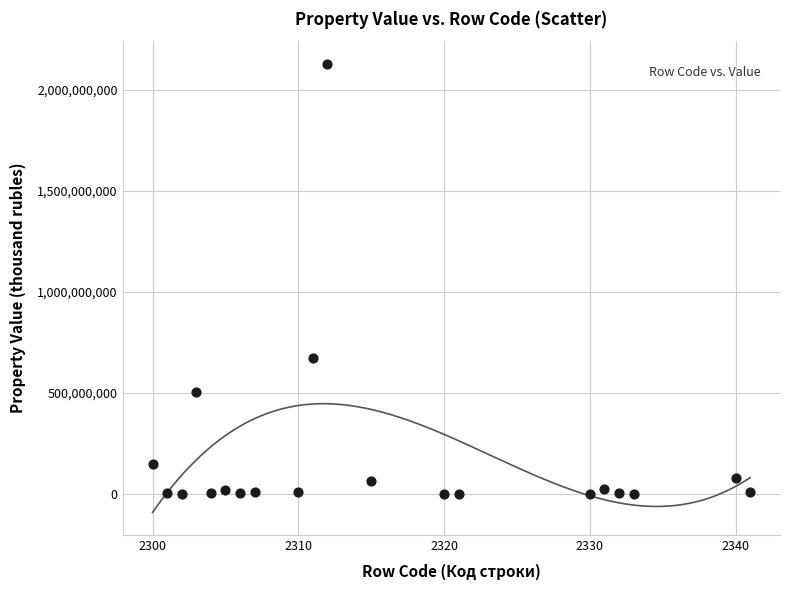

What Y value in the scatter plot is closest to 1064526998?

672546862